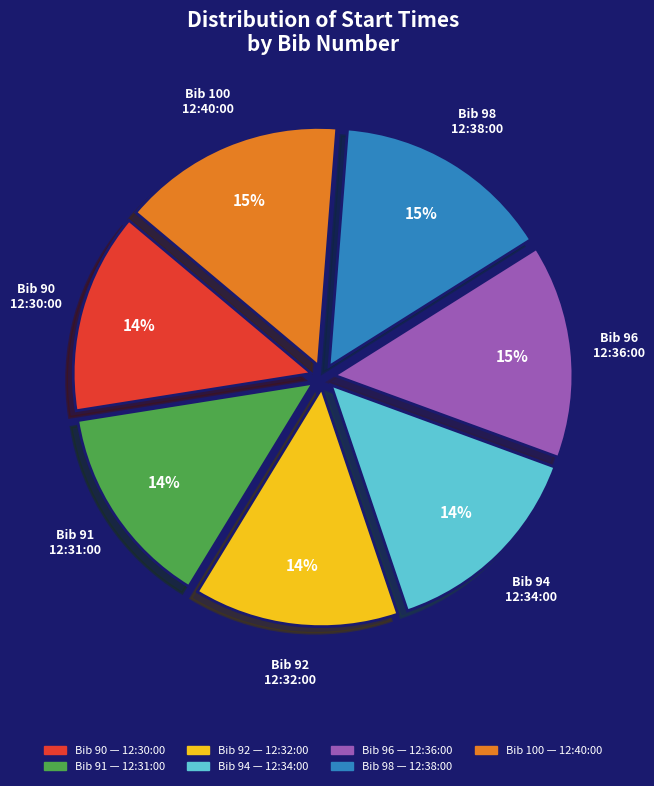

Count the number of slices in the pie.

7